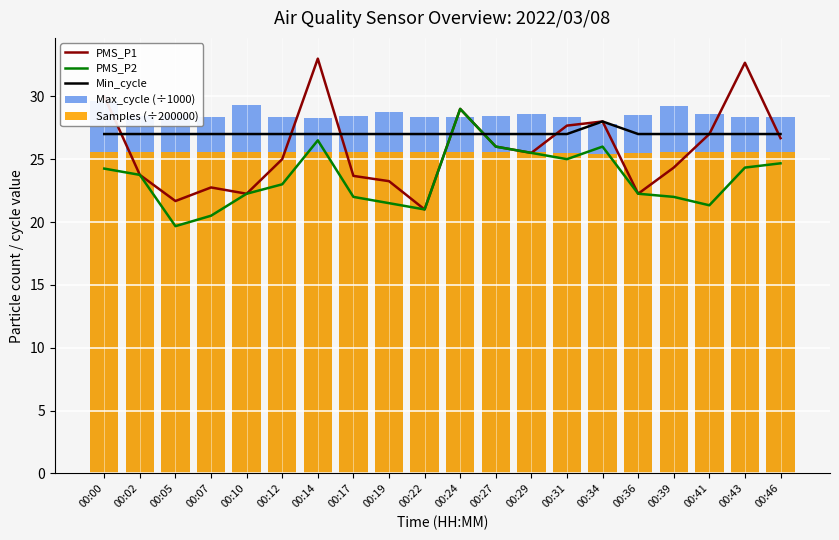

What is the sum of all Min_cycle values?

541.0